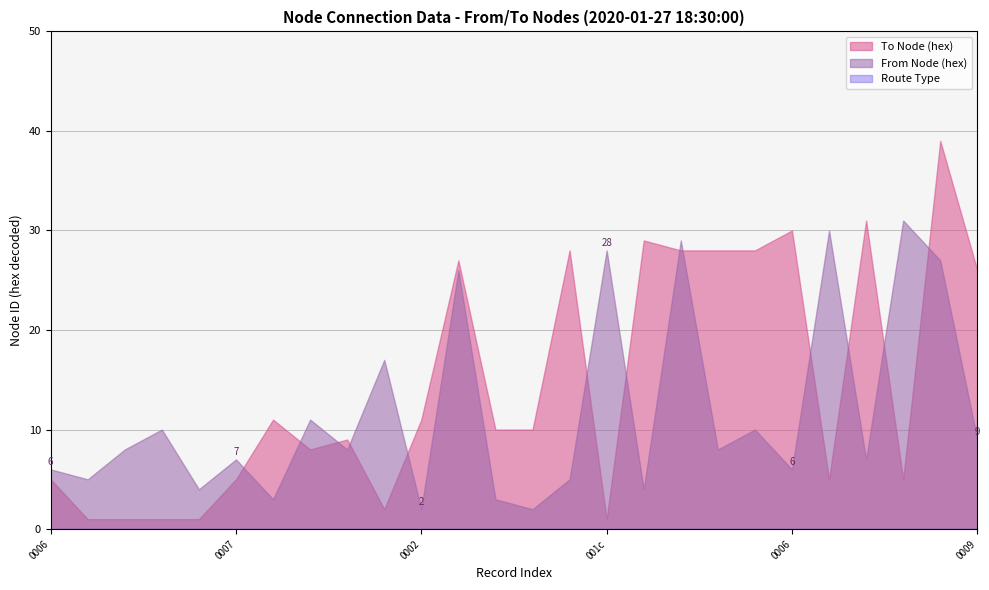

Does the chart have visible grid lines?

Yes